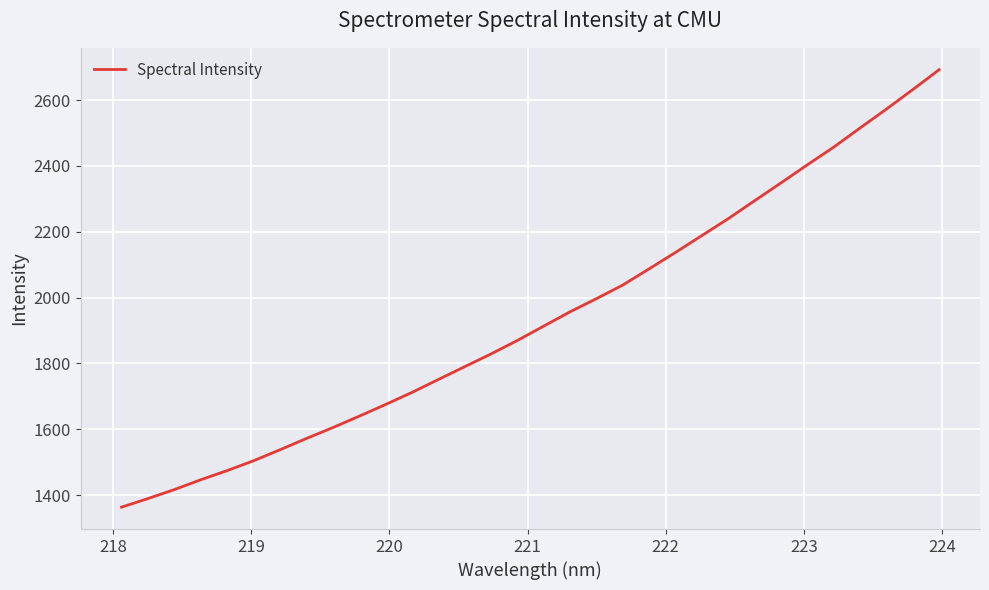

How many lines are shown in the chart?

1